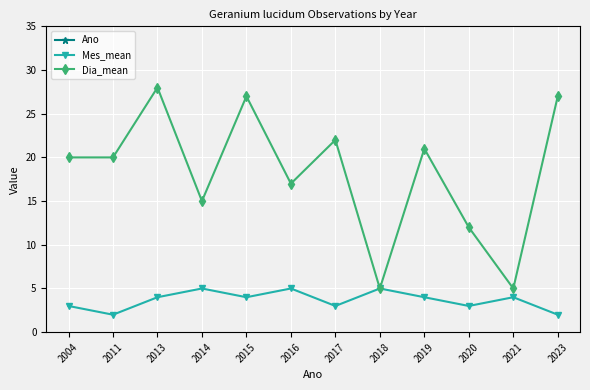

How many series are shown in this chart?

3